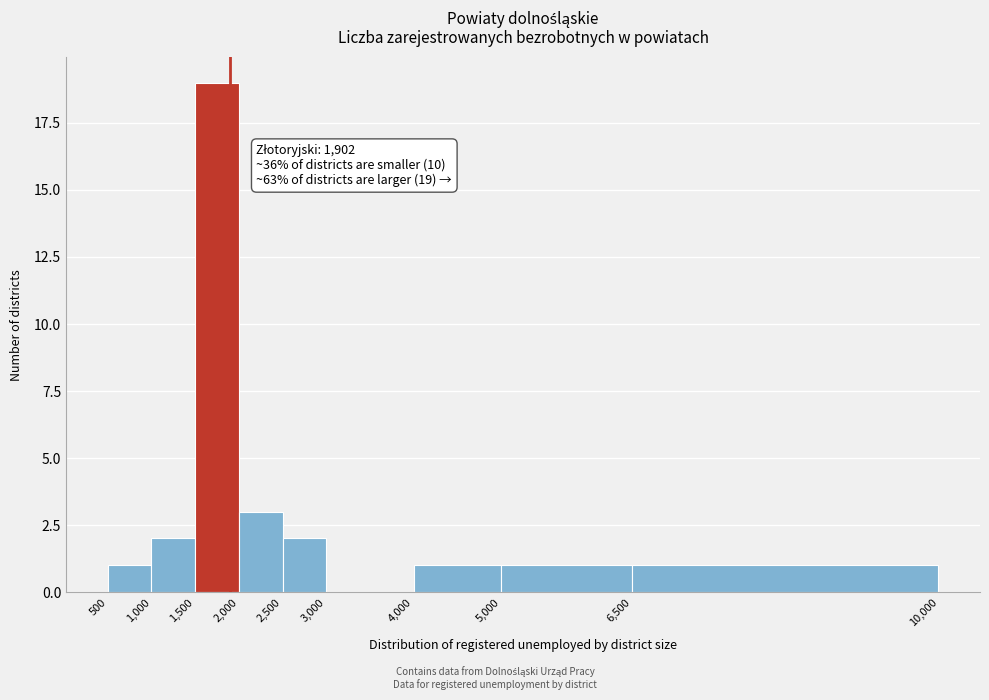

Which range on the x-axis has the tallest bar?

1,500 to 2,000